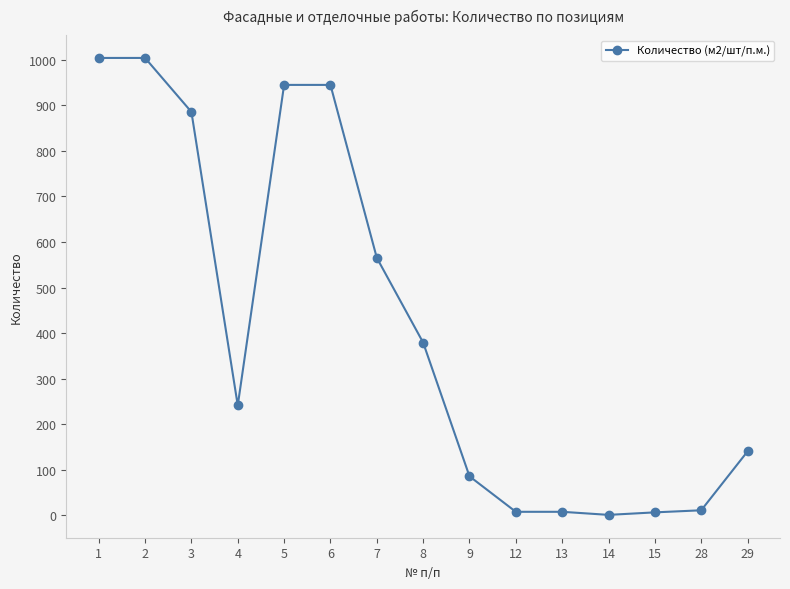

Where does the data first go above 241?

1